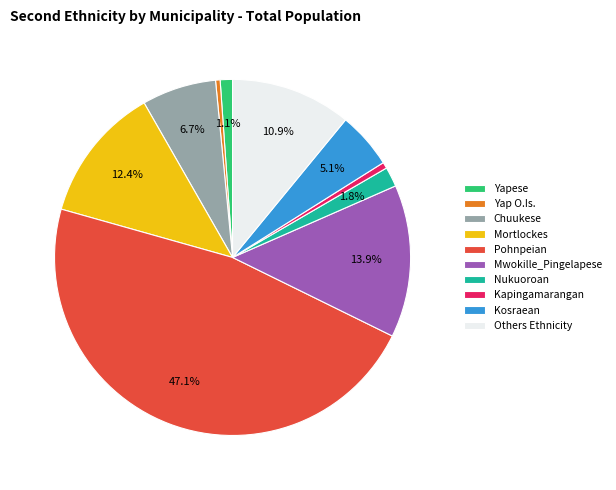

Is it true that Mortlockes is 1% of the pie?

False